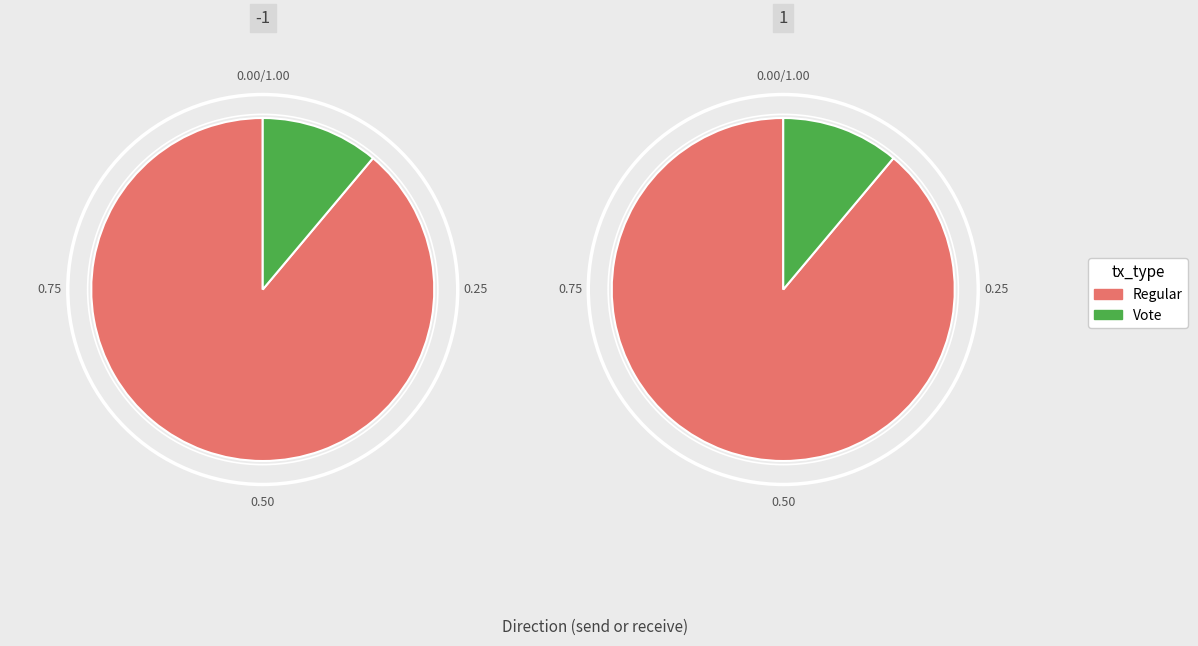

Rank the categories by value from highest to lowest.

Regular, Vote